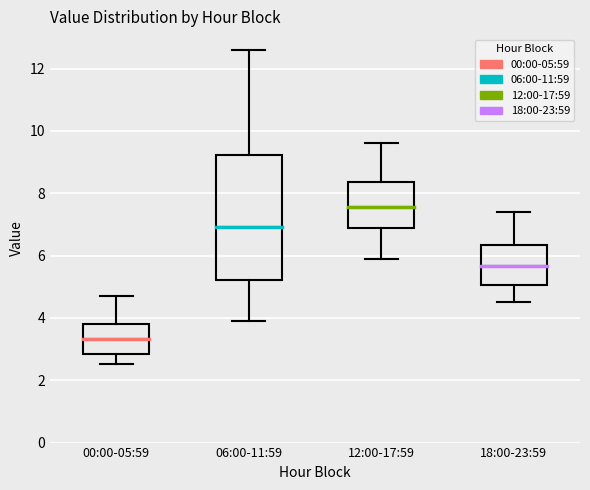

Reading left to right, transcribe this box plot: for each box, give where its median line is, the range the box spans, and where its two whiskers end, as read against the y-axis. The values are not printed on the chart, so give them approximately, as read against the axis.

00:00-05:59: median 3.4, box 2.8 to 3.8, whiskers 2.6 to 4.8
06:00-11:59: median 7.0, box 5.2 to 9.2, whiskers 4.0 to 12.6
12:00-17:59: median 7.6, box 6.8 to 8.4, whiskers 6.0 to 9.6
18:00-23:59: median 5.6, box 5.0 to 6.4, whiskers 4.6 to 7.4